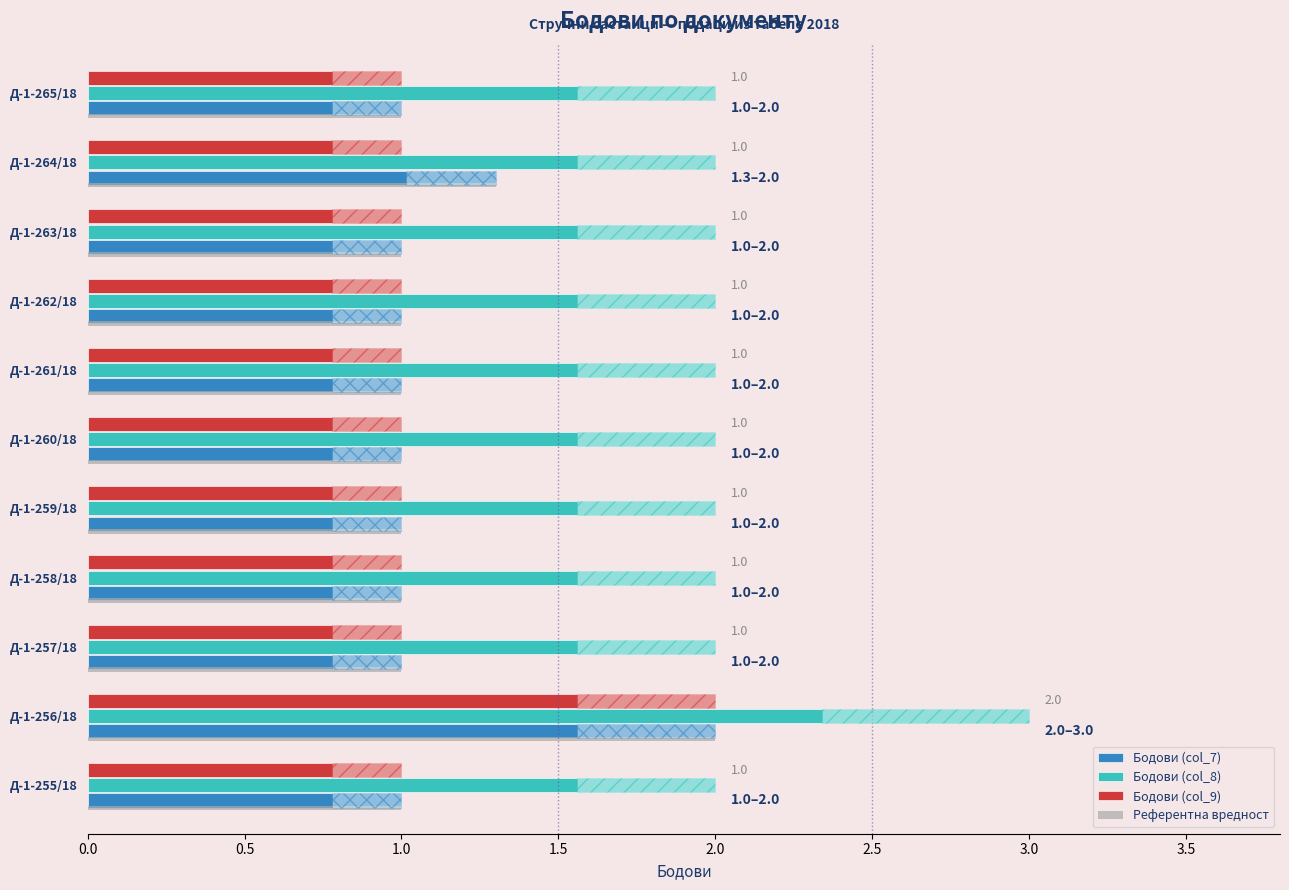

Does the chart contain any negative values?

No